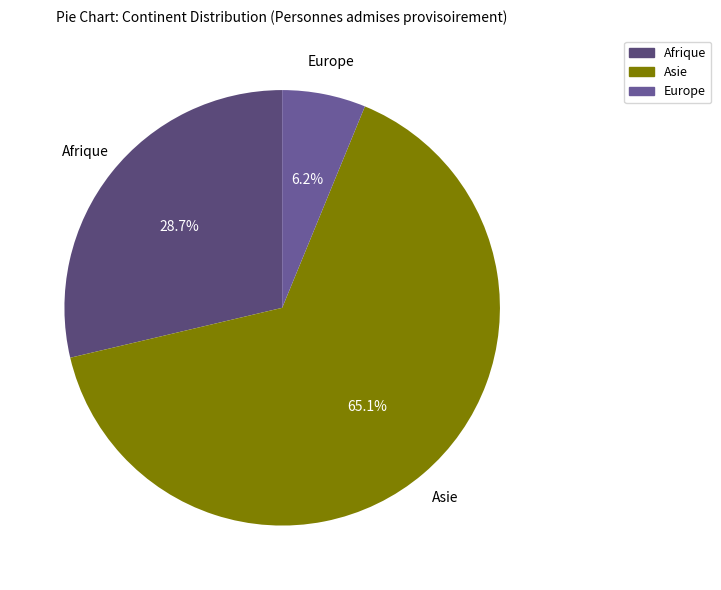

How many segments does this pie chart have?

3